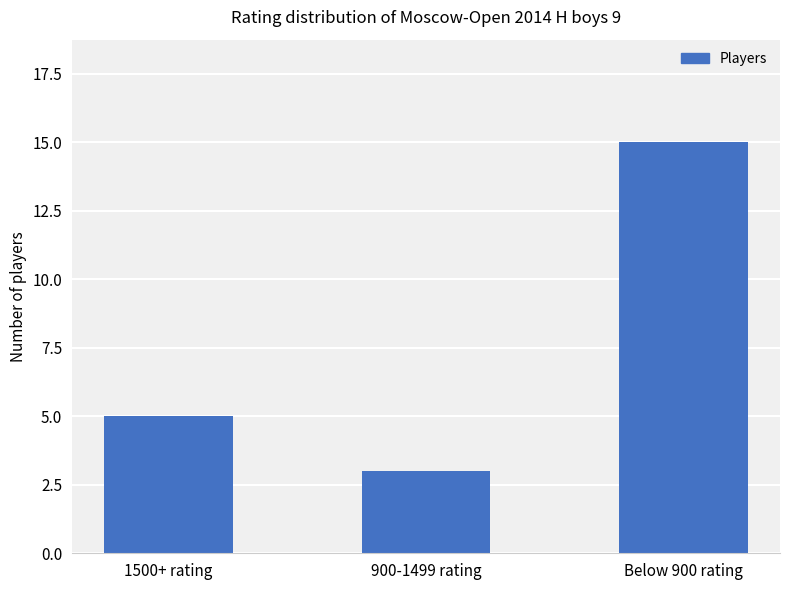

The value at 1500+ rating is 2. True or false?

False